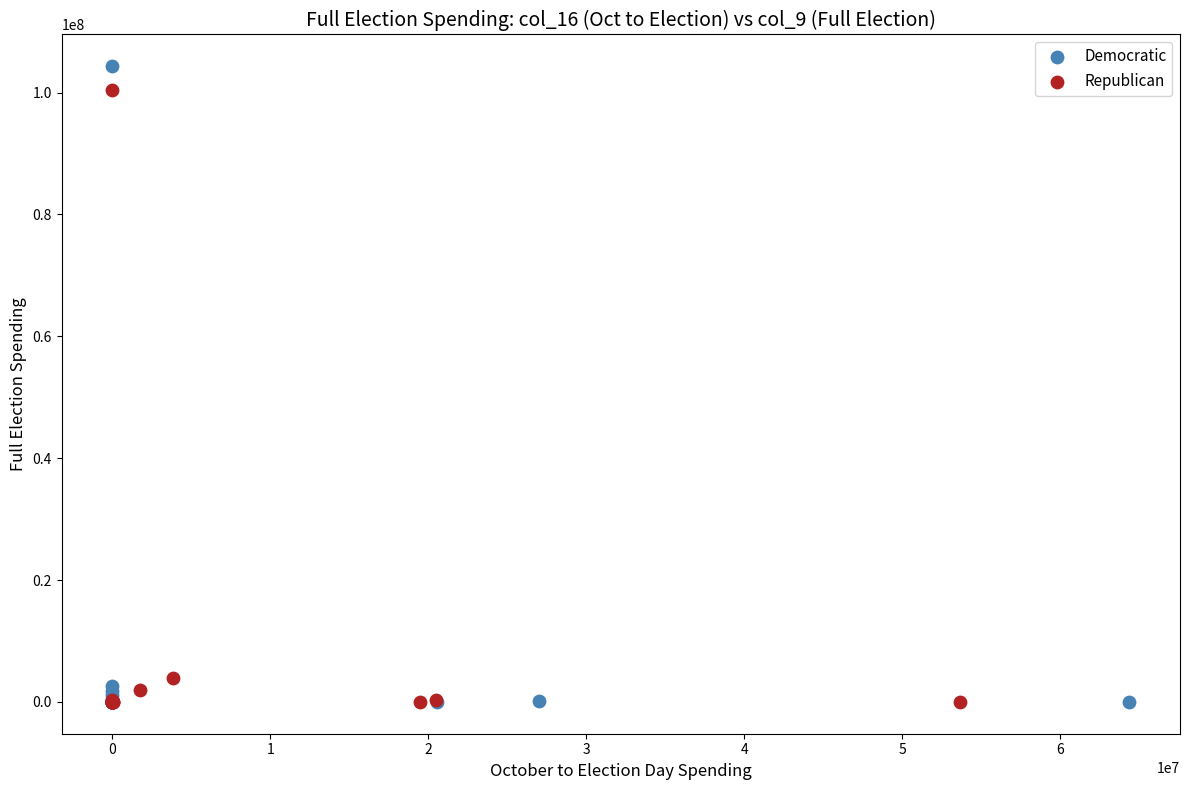

What are all the series names shown in the legend?

Democratic, Republican